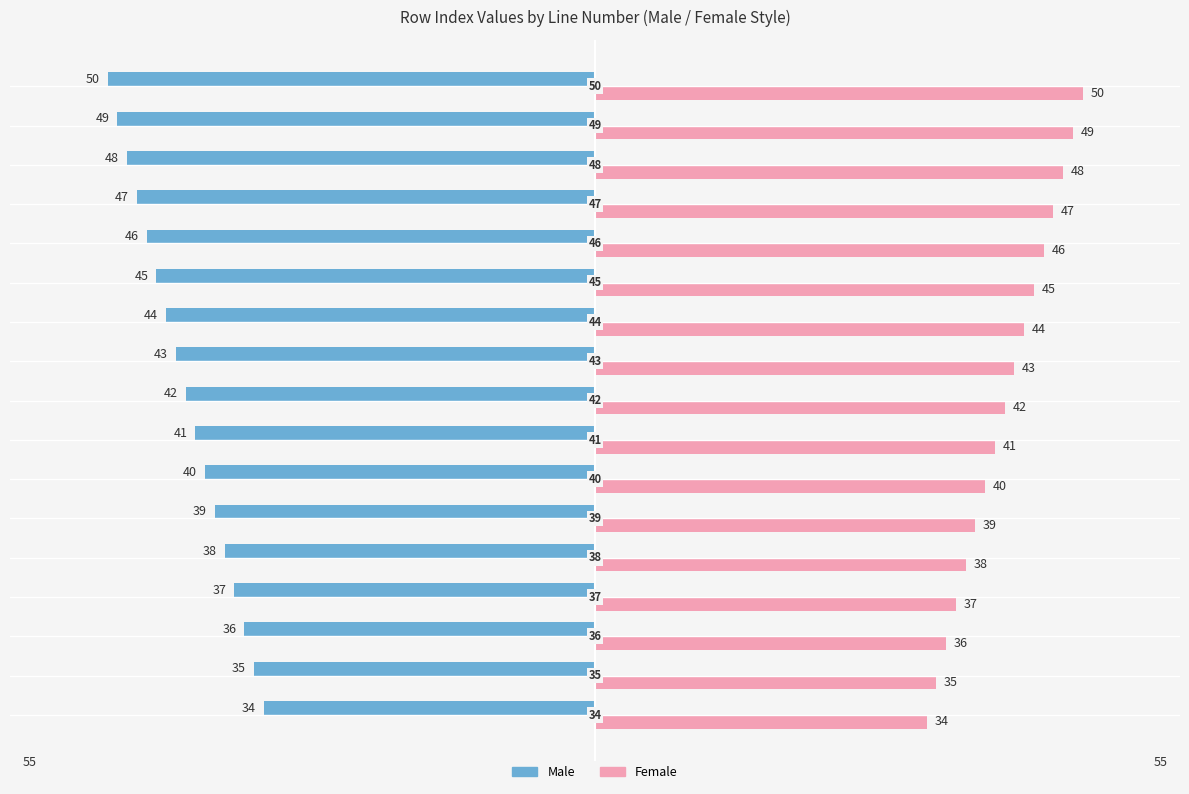

What is the sum of all Female values?

714